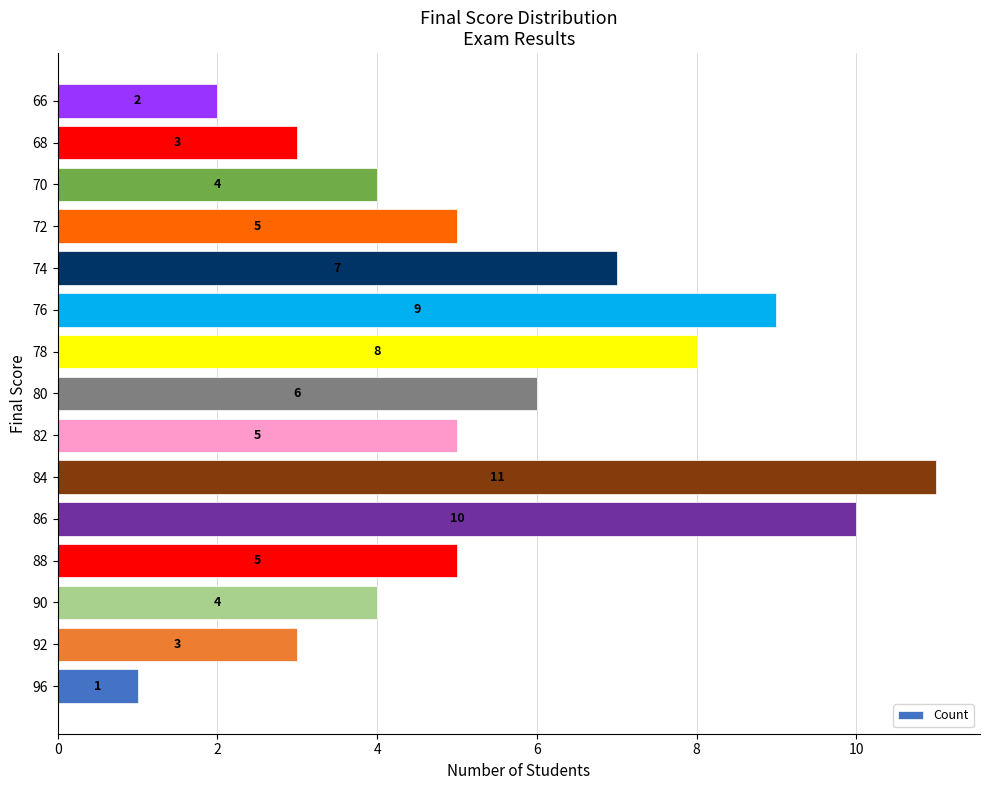

What is the average value?

6